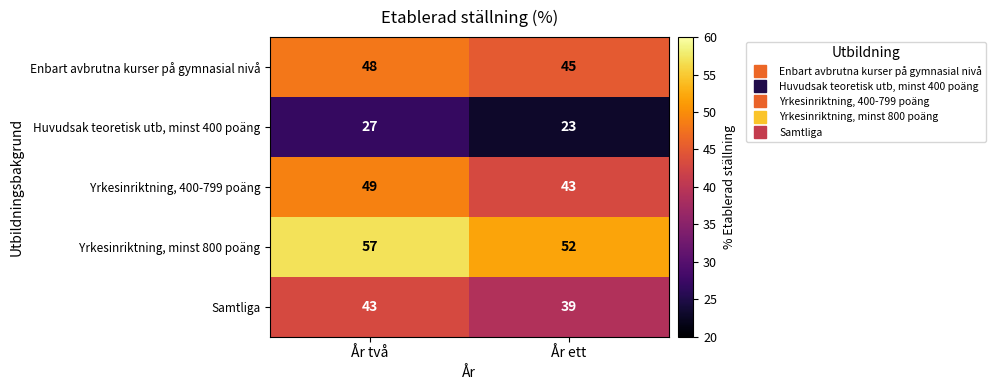

Which series has the largest range (max minus min)?

Yrkesinriktning, 400-799 poäng